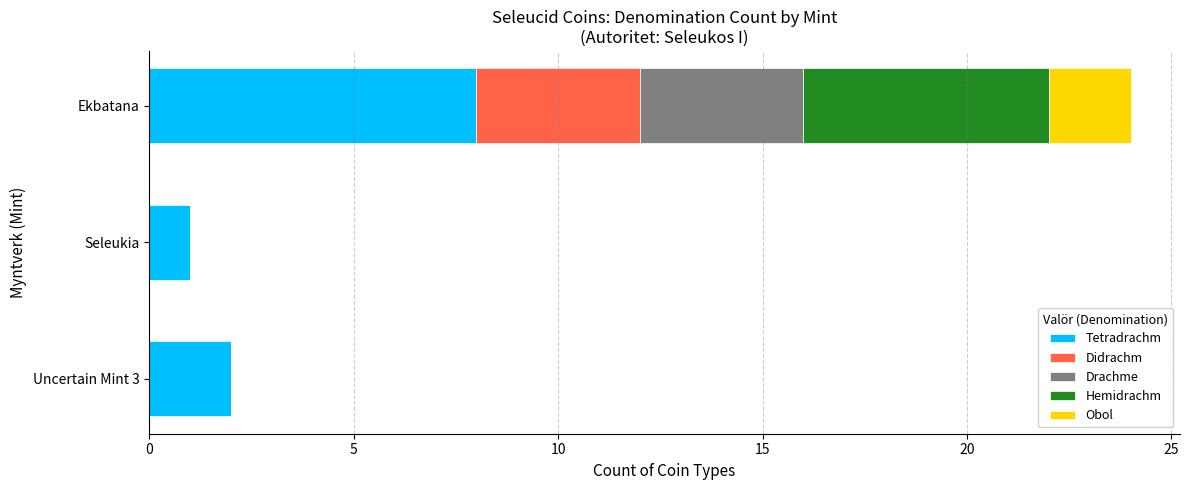

At which category is the sum across all series the highest?

Ekbatana